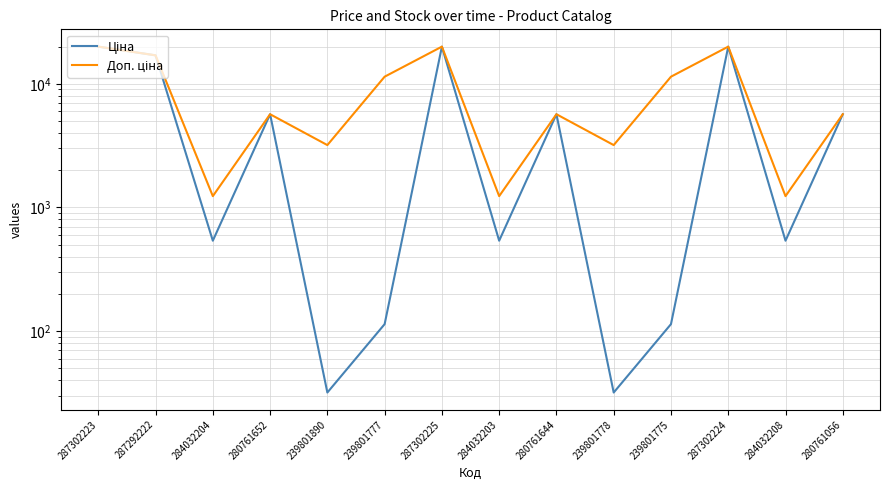

Reading left to right, extract all data points from this chart.

Ціна: 19964.2	16976.3	539.0	5673.8	31.9	114.1	19964.2	539.0	5673.8	31.9	114.1	19964.2	539.0	5673.8
Доп. ціна: 19964.2	16976.3	1235.4	5673.8	3195.0	11410.0	19964.2	1235.4	5673.8	3195.0	11410.0	19964.2	1235.4	5673.8